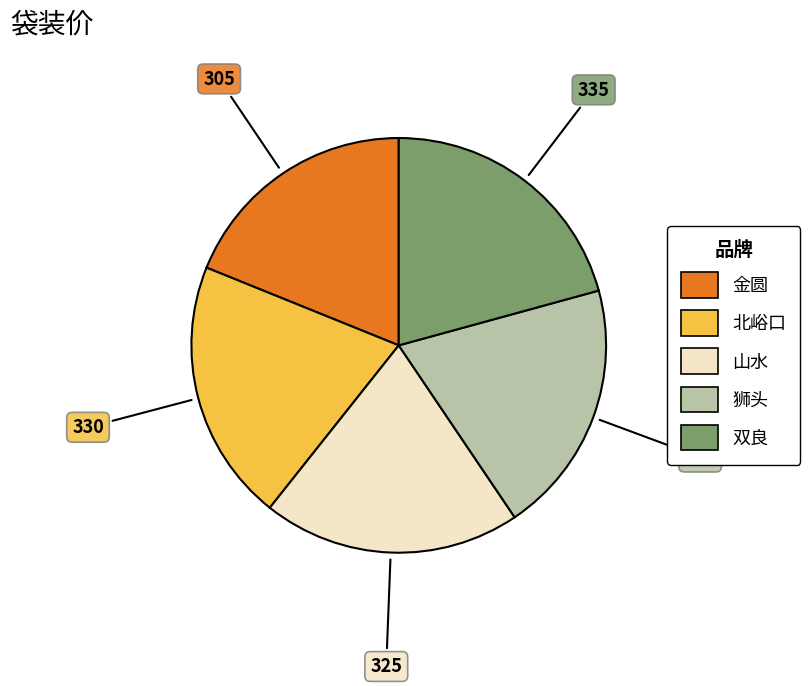

Which category has the smallest portion of the pie?

金圆